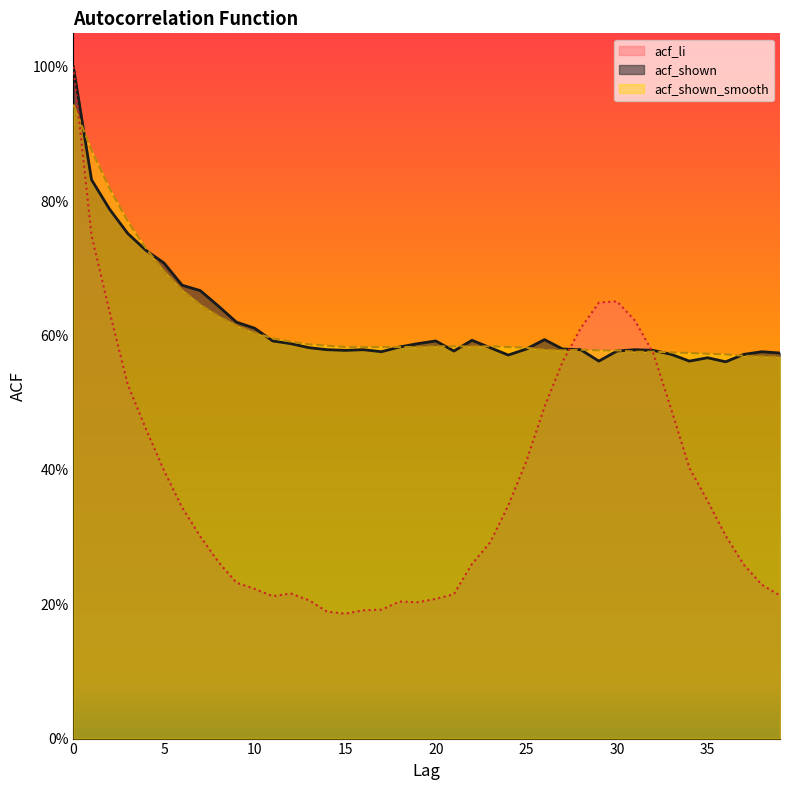

Read the acf_li value at 6.

0.3